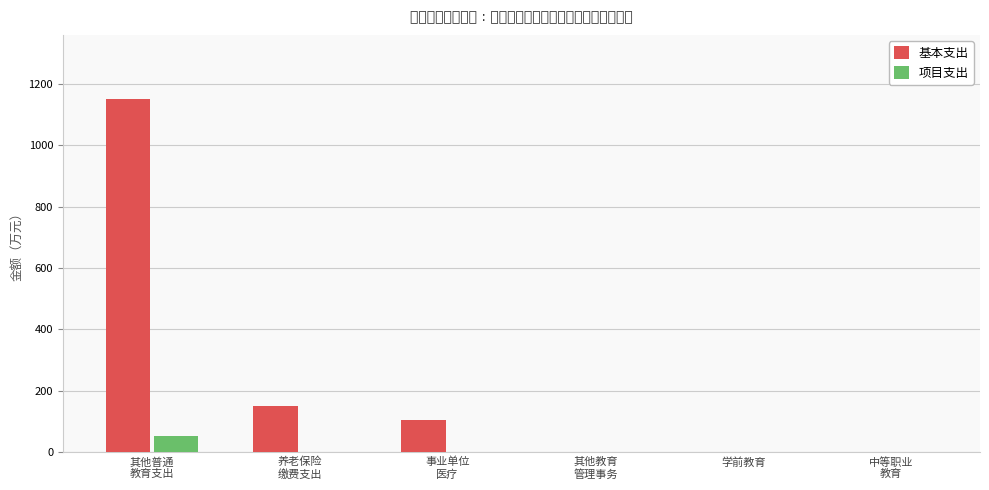

Which series has the largest total across all categories?

基本支出